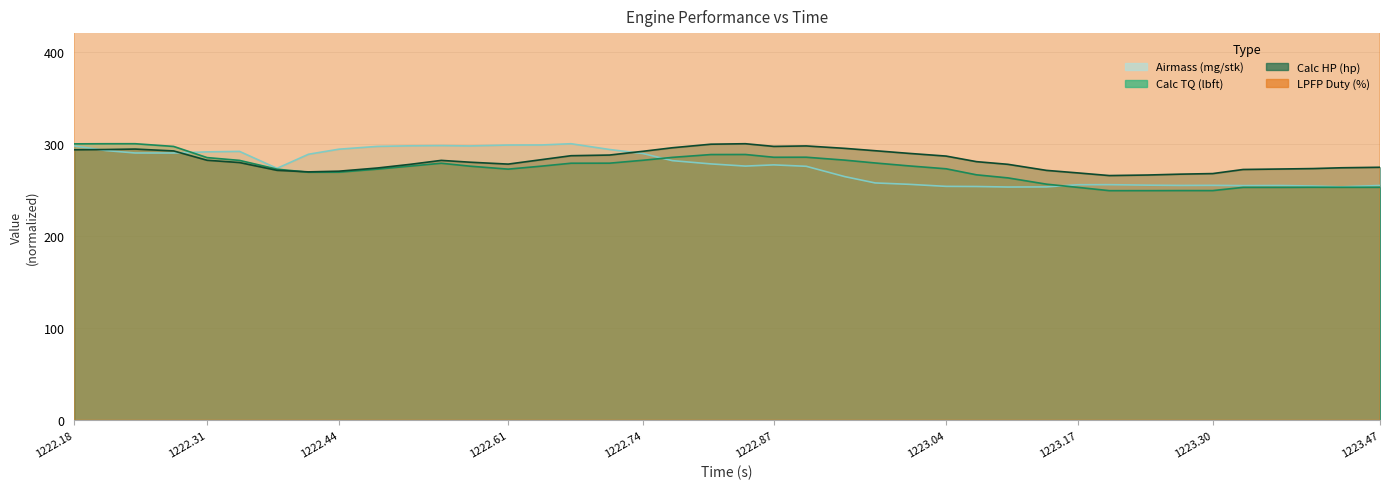

What are all the series names shown in the legend?

Airmass (mg/stk), Calc TQ (lbft), Calc HP (hp), LPFP Duty (%)